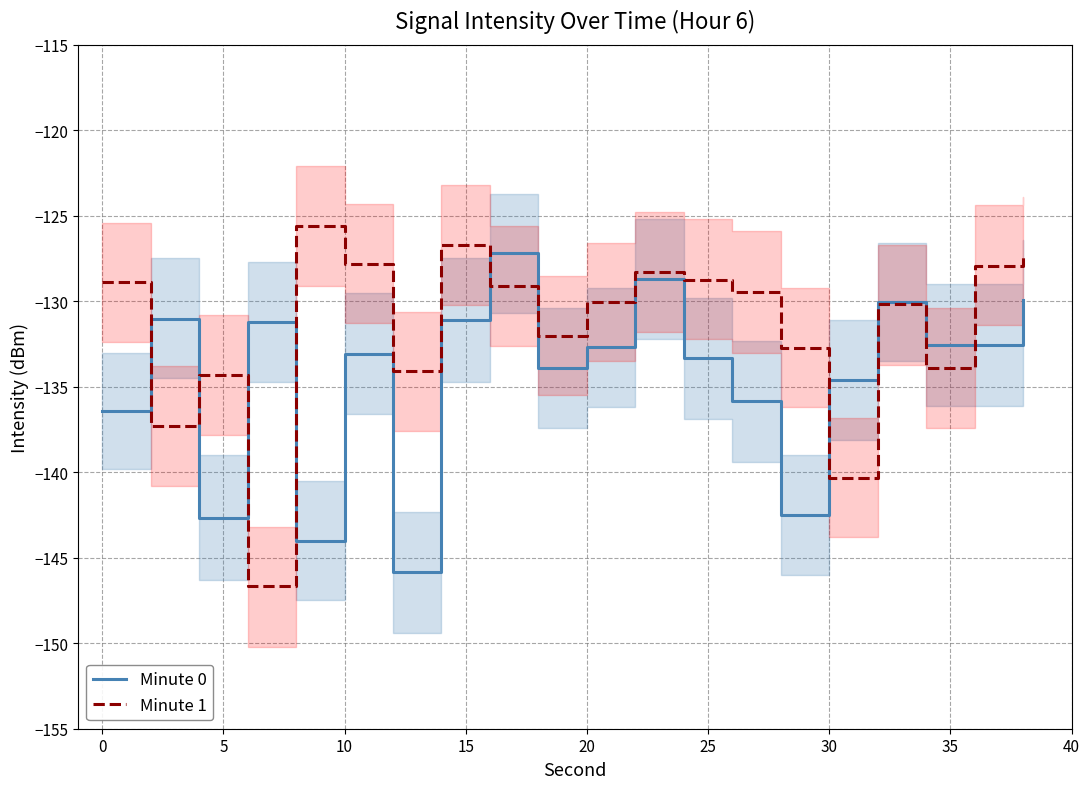

What is the minimum value for Minute 1?

-146.7